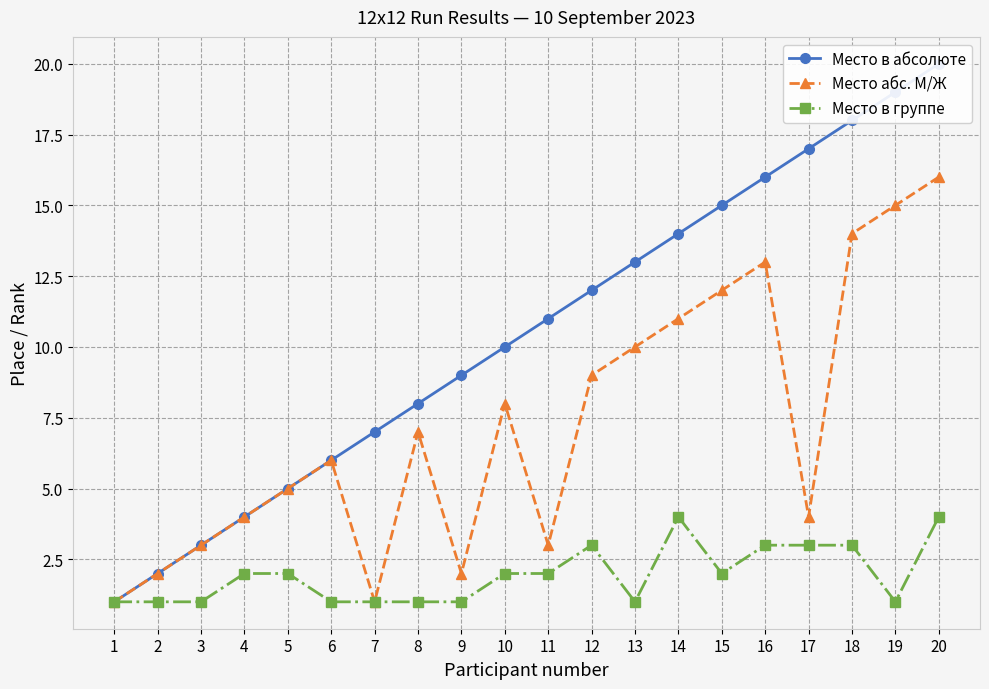

At which label does Место в группе first exceed 2?

12